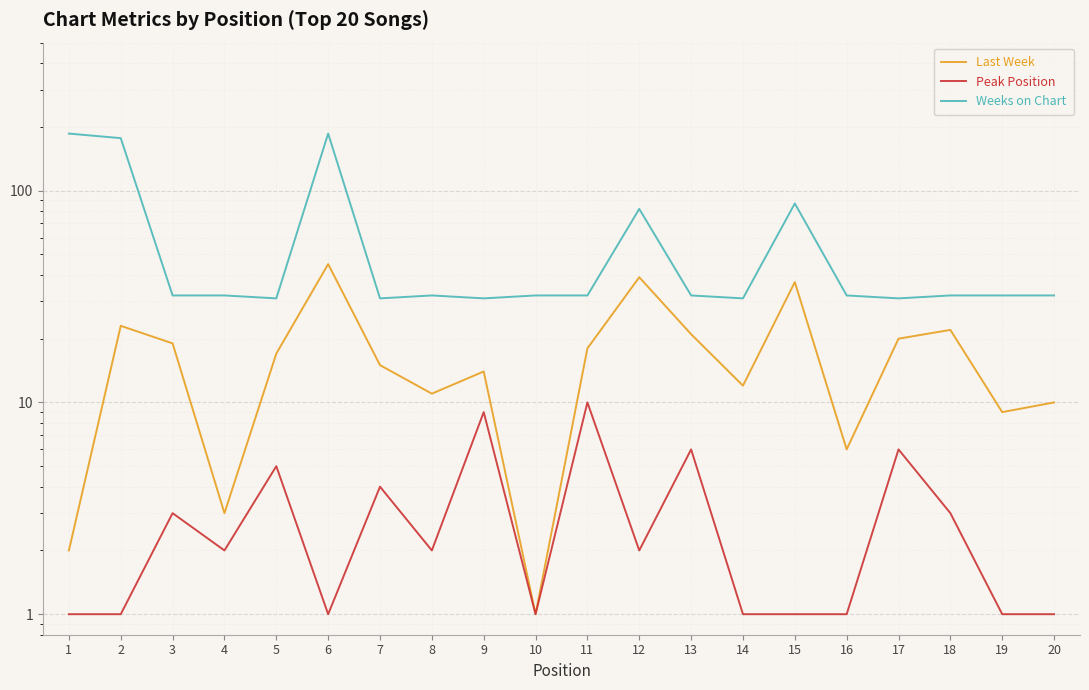

True or false: Last Week and Weeks on Chart intersect in this chart.

False